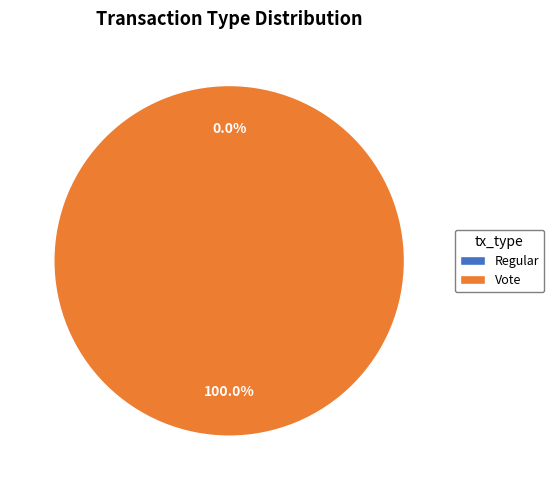

Does any single category account for the majority?

Yes